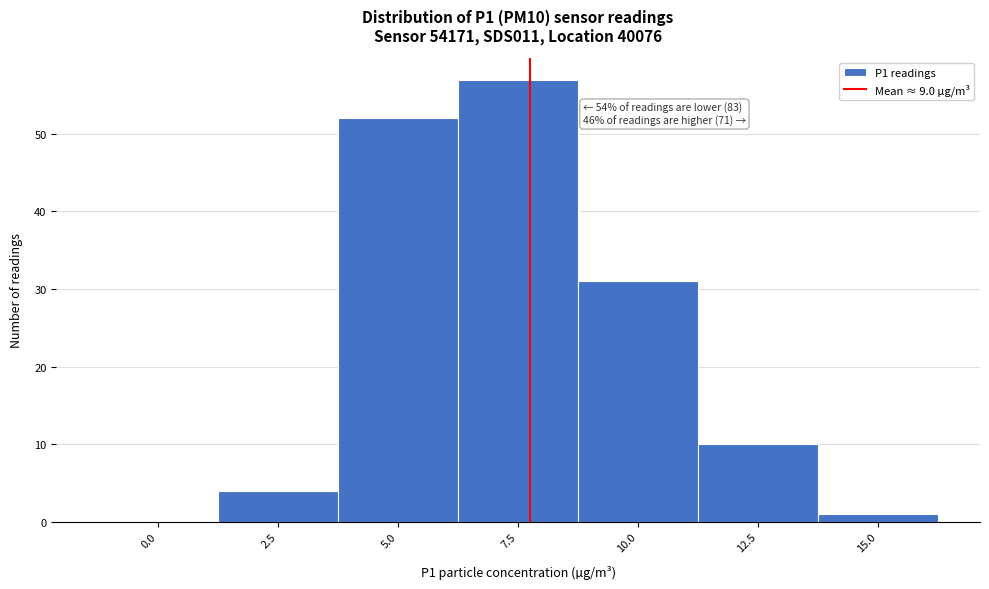

Reading left to right, extract all data points from this chart.

0.0=0	2.5=4	5.0=52	7.5=57	10.0=31	12.5=10	15.0=1